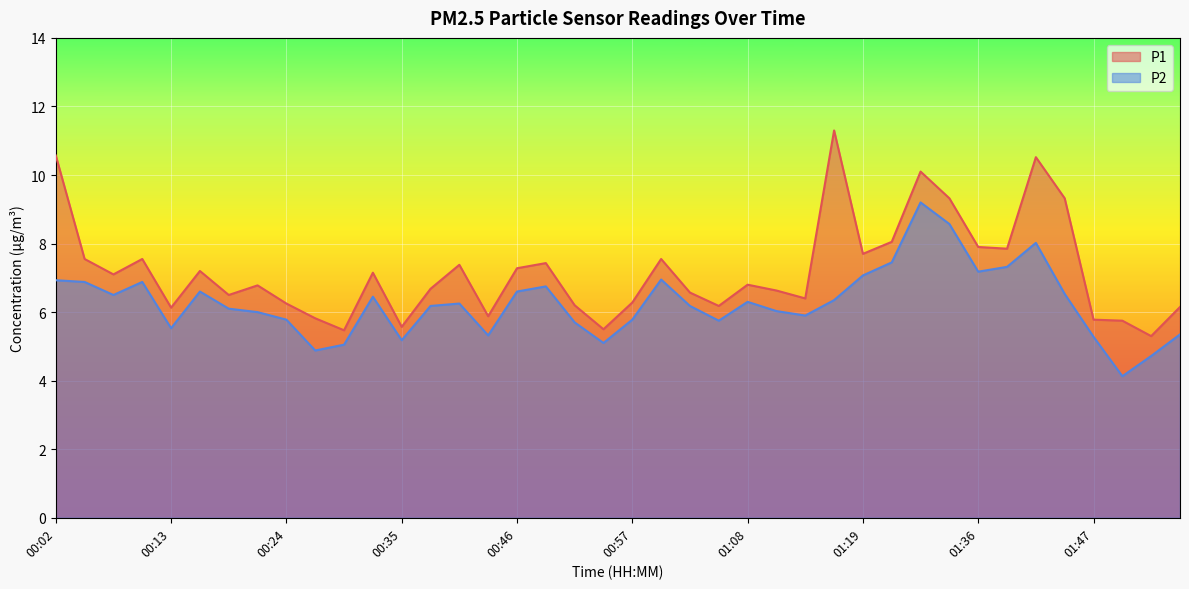

Reading left to right, extract all data points from this chart.

P1: 00:02=10.6	00:05=7.5	00:07=7.1	00:10=7.5	00:13=6.1	00:15=7.2	00:18=6.5	00:21=6.8	00:24=6.2	00:26=5.8	00:29=5.5	00:32=7.2	00:35=5.6	00:37=6.7	00:40=7.4	00:43=5.9	00:46=7.3	00:48=7.4	00:51=6.2	00:54=5.5	00:57=6.3	00:59=7.5	01:02=6.6	01:05=6.2	01:08=6.8	01:10=6.6	01:13=6.4	01:16=11.3	01:19=7.7	01:27=8.1	01:30=10.1	01:33=9.3	01:36=7.9	01:38=7.8	01:41=10.5	01:44=9.3	01:47=5.8	01:49=5.8	01:52=5.3	01:55=6.2
P2: 00:02=6.9	00:05=6.9	00:07=6.5	00:10=6.9	00:13=5.5	00:15=6.6	00:18=6.1	00:21=6.0	00:24=5.8	00:26=4.9	00:29=5.0	00:32=6.5	00:35=5.2	00:37=6.2	00:40=6.2	00:43=5.3	00:46=6.6	00:48=6.8	00:51=5.7	00:54=5.1	00:57=5.8	00:59=7.0	01:02=6.2	01:05=5.8	01:08=6.3	01:10=6.0	01:13=5.9	01:16=6.3	01:19=7.1	01:27=7.5	01:30=9.2	01:33=8.6	01:36=7.2	01:38=7.3	01:41=8.0	01:44=6.5	01:47=5.3	01:49=4.1	01:52=4.7	01:55=5.3